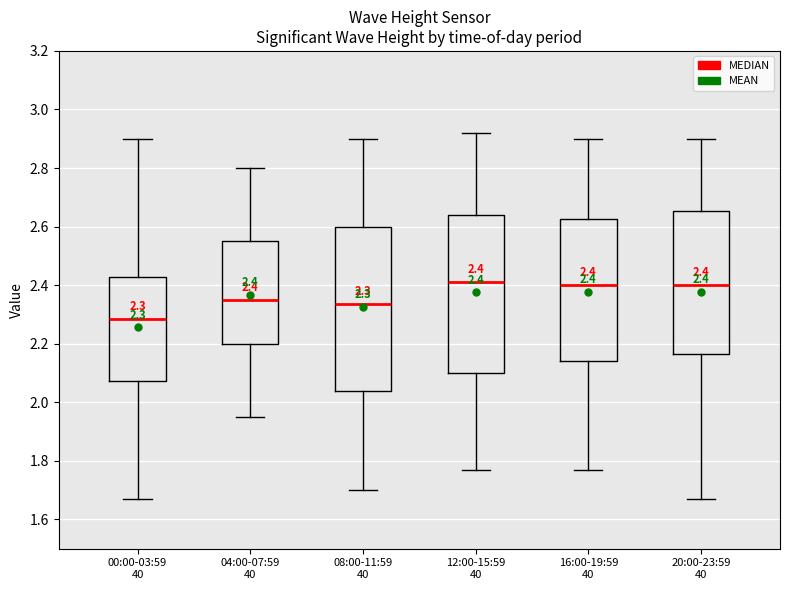

Comparing the boxes themselves (not the whiskers), which one is the tallest?

08:00-11:59 40